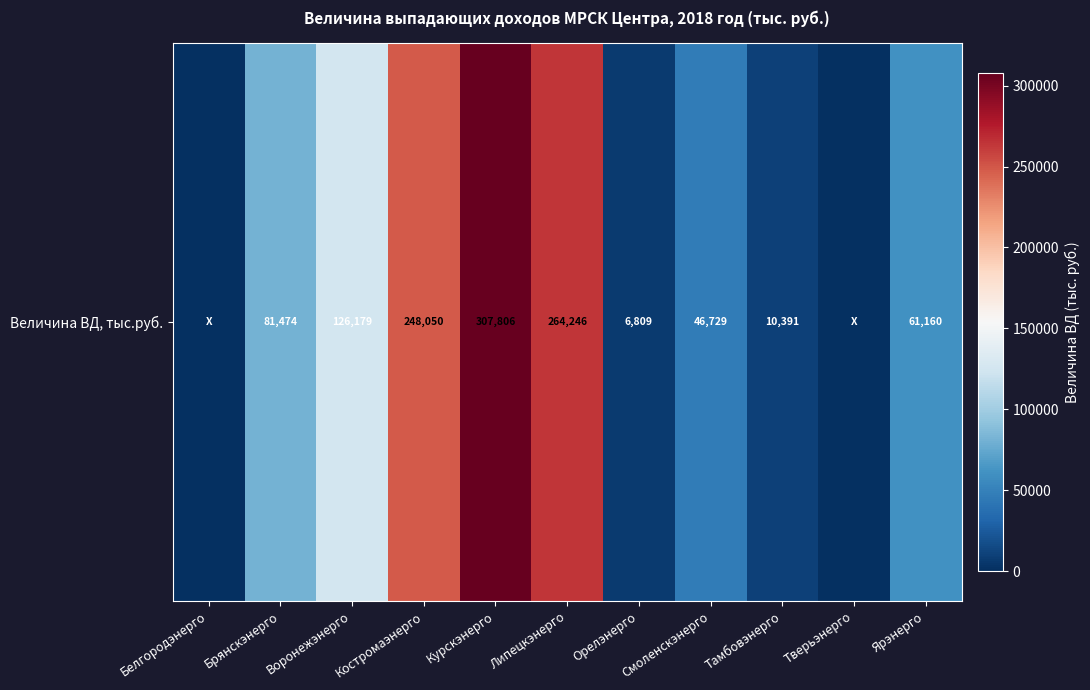

What is the change in value from Белгородэнерго to Воронежэнерго?

+126179.0